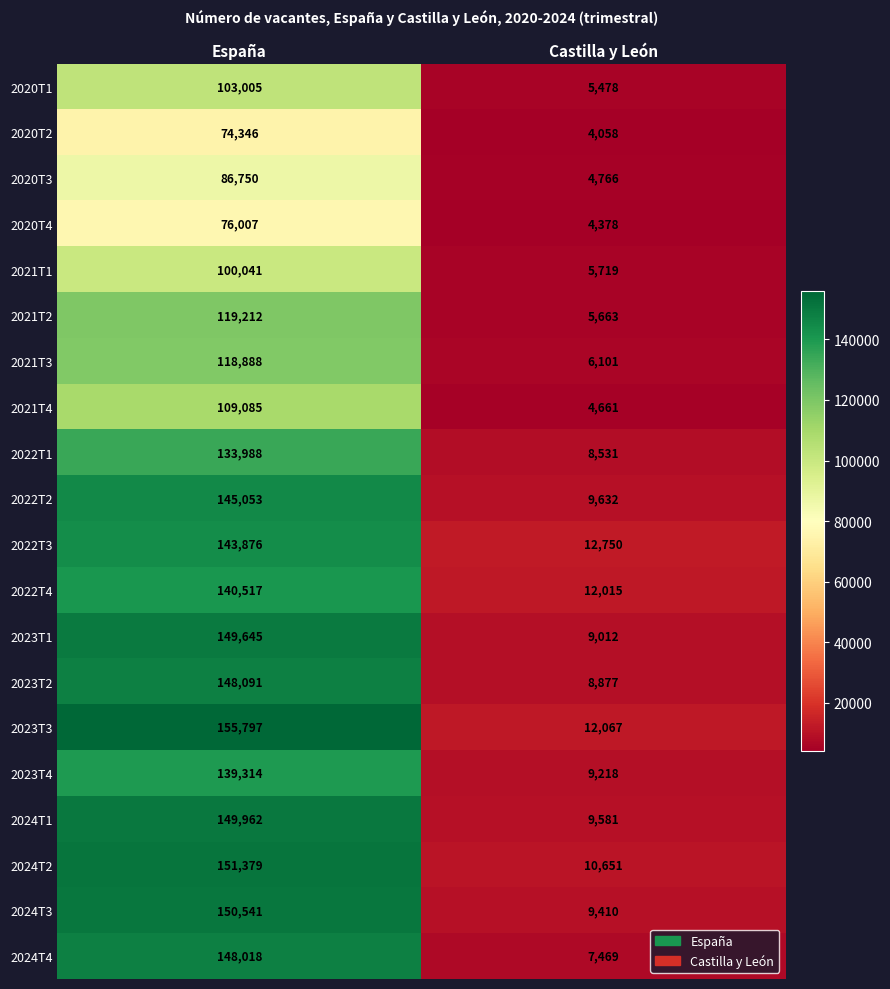

Between España and Castilla y León, which series saw the biggest shift?

2023T3